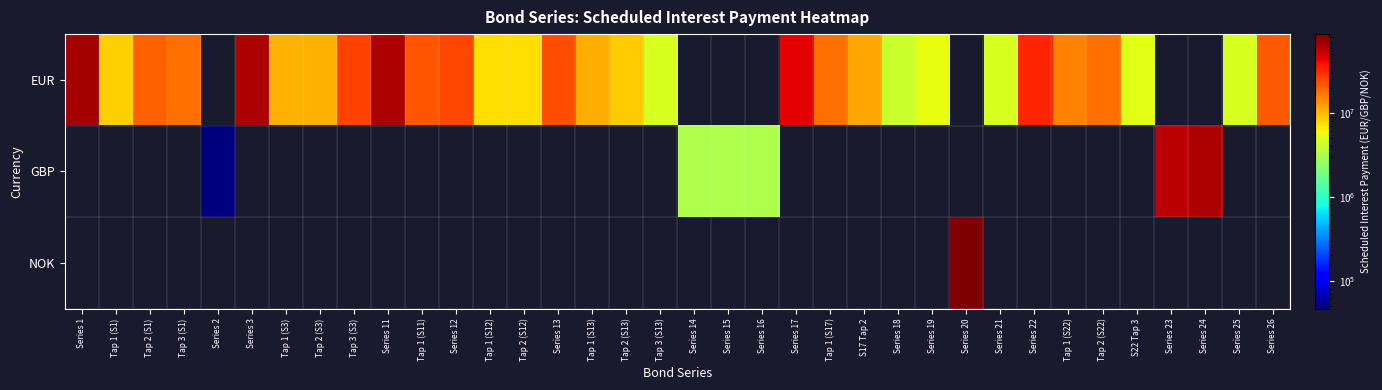

Is the value of NOK at S17 Tap 2 greater than the value of EUR at Series 19?

No